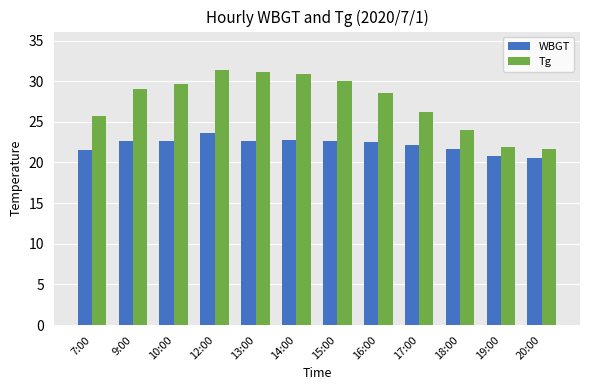

Where does the Tg series first go above 29?

9:00